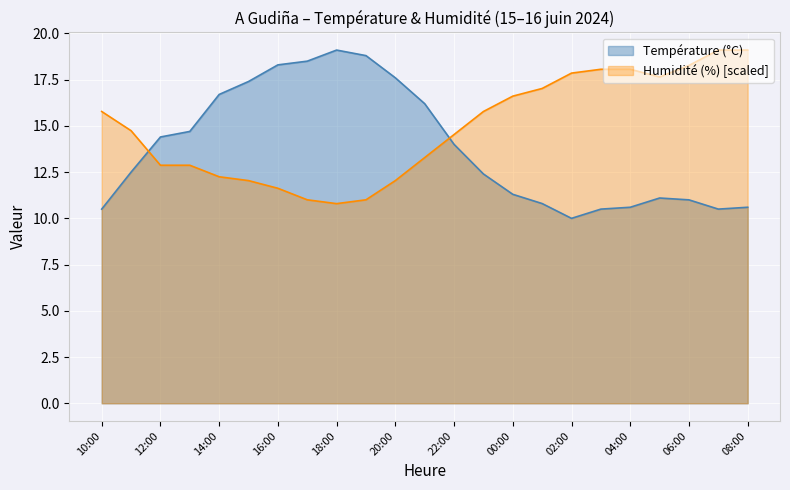

Reading left to right, transcribe all the data shown in this chart.

Température (°C): 10:00=10.5	11:00=12.5	12:00=14.4	13:00=14.7	14:00=16.7	15:00=17.4	16:00=18.3	17:00=18.5	18:00=19.1	19:00=18.8	20:00=17.6	21:00=16.2	22:00=14.0	23:00=12.4	00:00=11.3	01:00=10.8	02:00=10.0	03:00=10.5	04:00=10.6	05:00=11.1	06:00=11.0	07:00=10.5	08:00=10.6
Humidité (%): 10:00=15.8	11:00=14.7	12:00=12.9	13:00=12.9	14:00=12.2	15:00=12.0	16:00=11.6	17:00=11.0	18:00=10.8	19:00=11.0	20:00=12.0	21:00=13.3	22:00=14.5	23:00=15.8	00:00=16.6	01:00=17.0	02:00=17.9	03:00=18.1	04:00=18.1	05:00=17.6	06:00=18.3	07:00=19.1	08:00=19.1